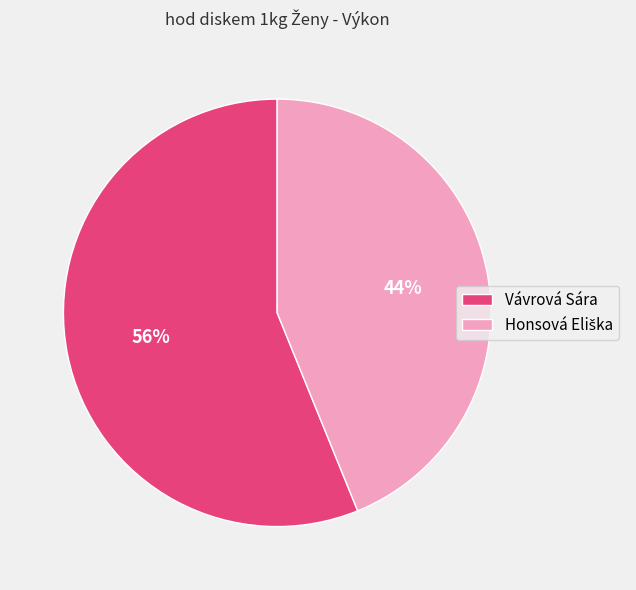

To the nearest percent, what is the average slice percentage?

50%